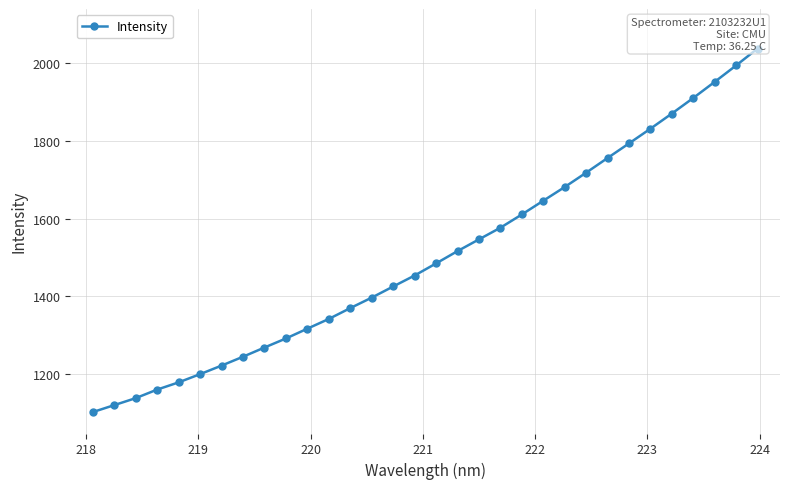

Is this an area chart (filled region under the line)?

No